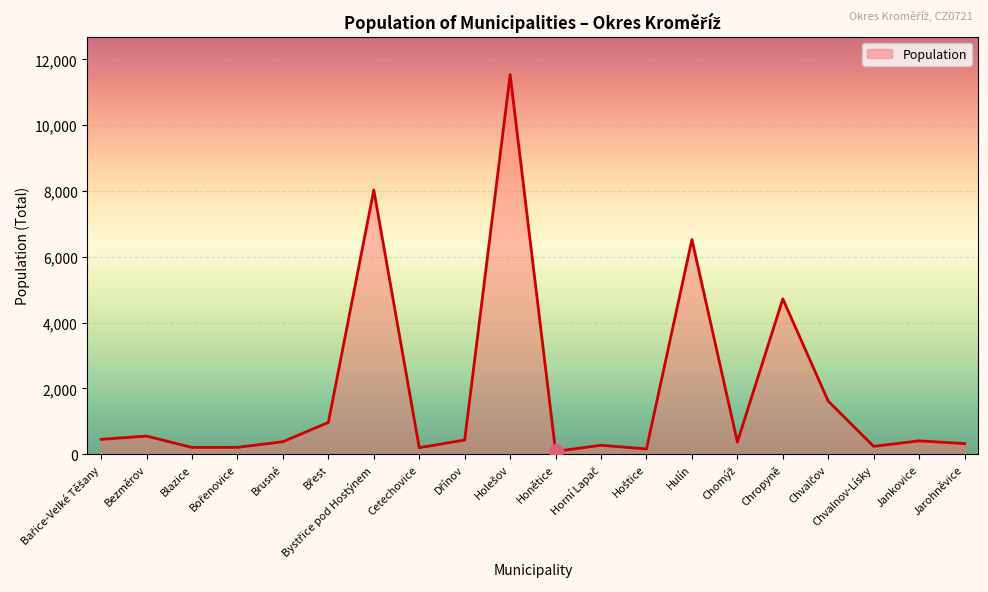

What is the approximate value at Cetechovice, to the nearest 10?

190